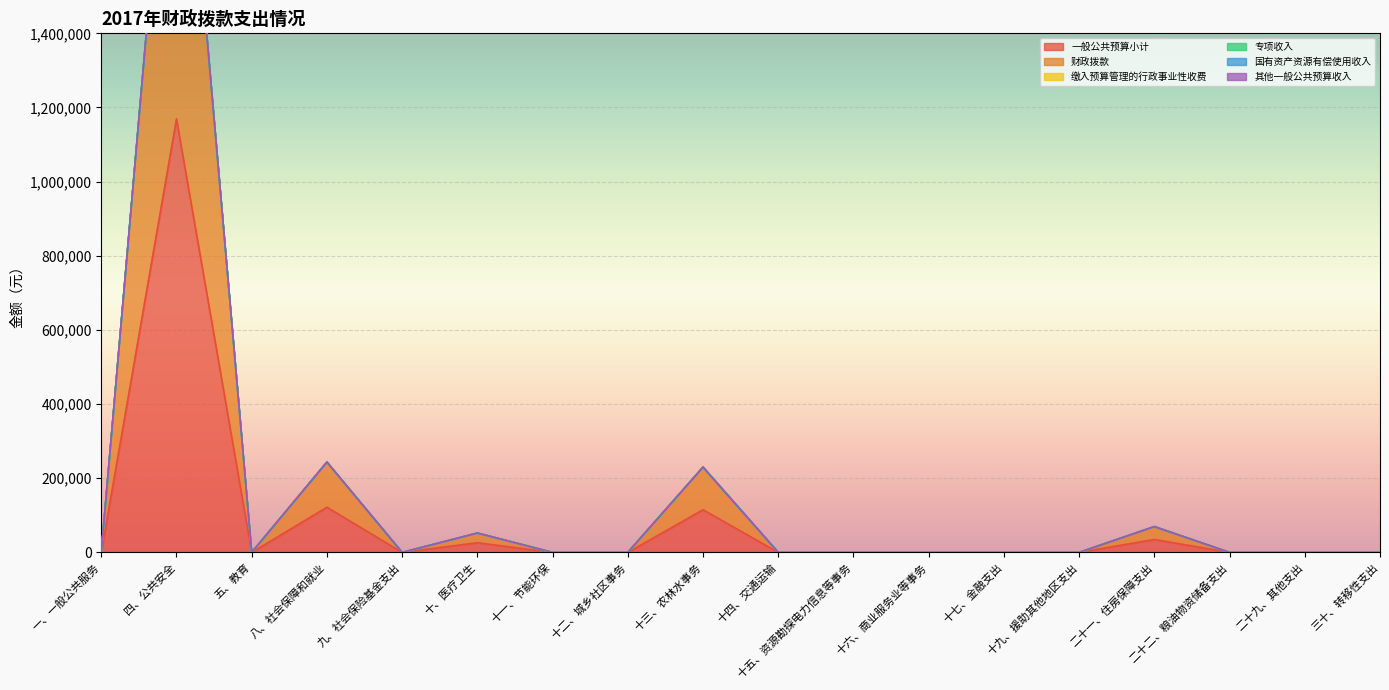

At which category is the sum across all series the highest?

四、公共安全